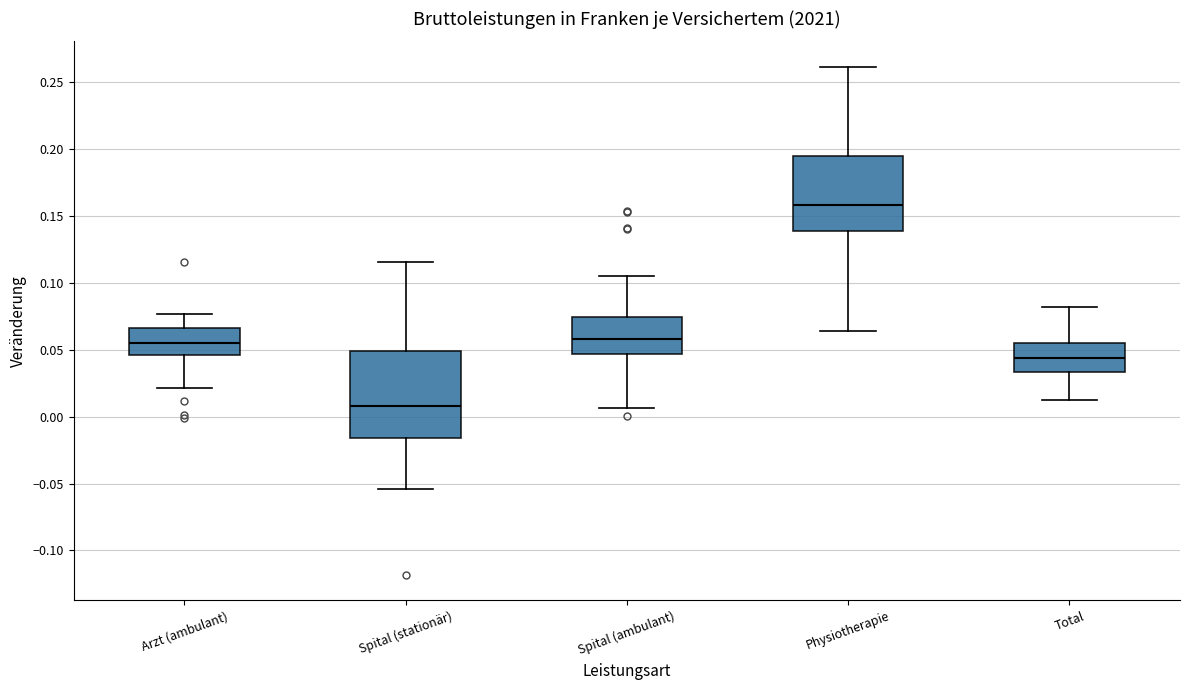

Where is the upper edge of the box for Arzt (ambulant) on the y-axis? The values are not printed on the chart, so give them approximately, as read against the axis.

0.065